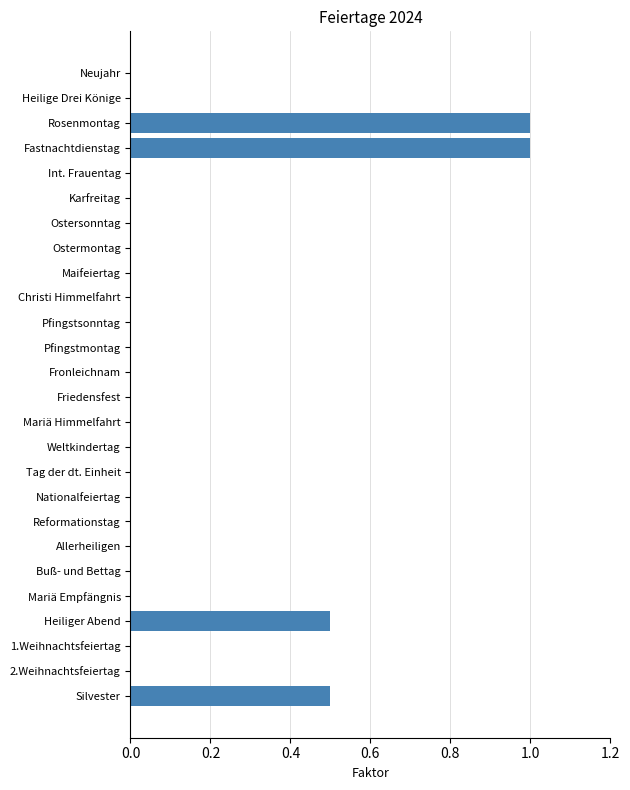

What is the average value?

0.1